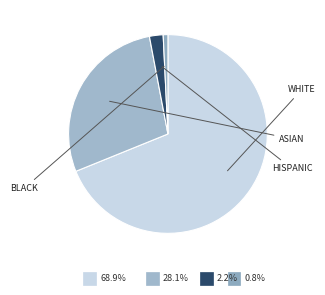

Is there a majority slice in this chart?

Yes